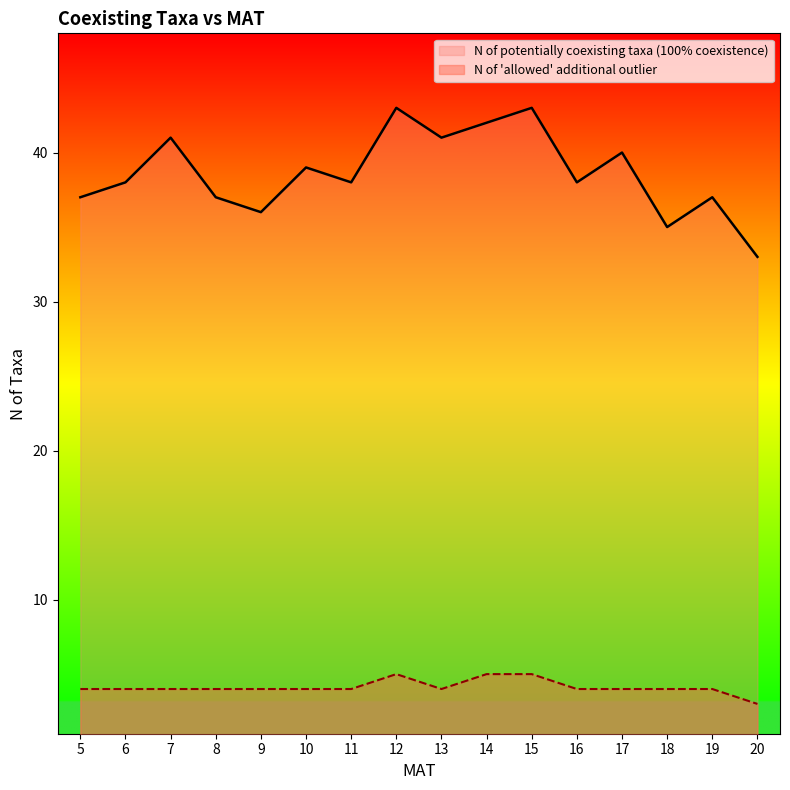

How many lines are shown in the chart?

2